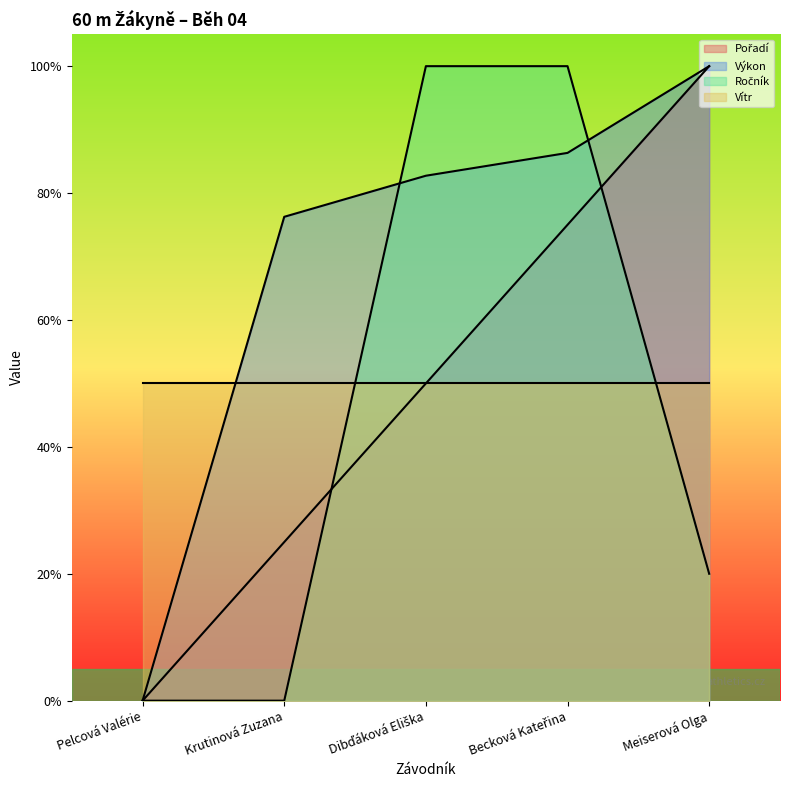

What is the sum of all Výkon values?

3.5